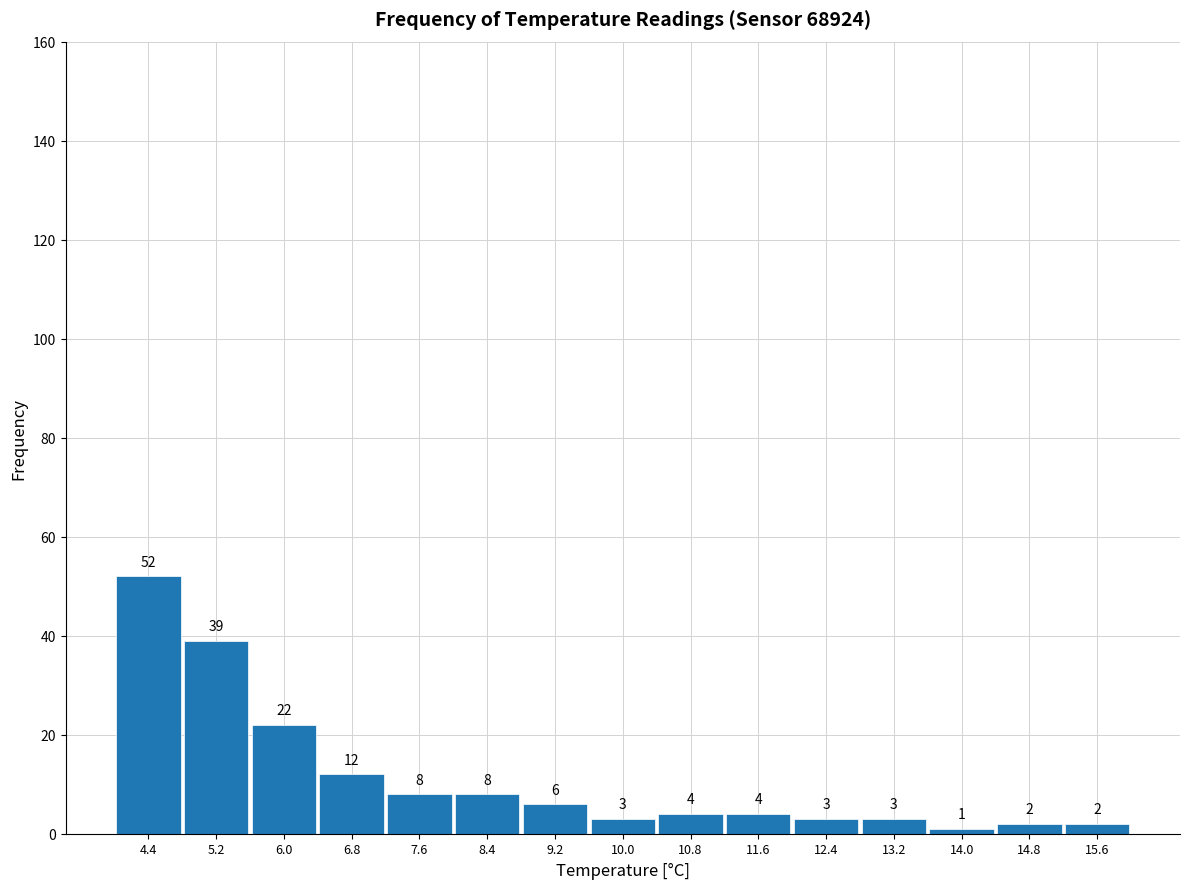

Which range on the x-axis has the tallest bar?

4.0 to 4.8